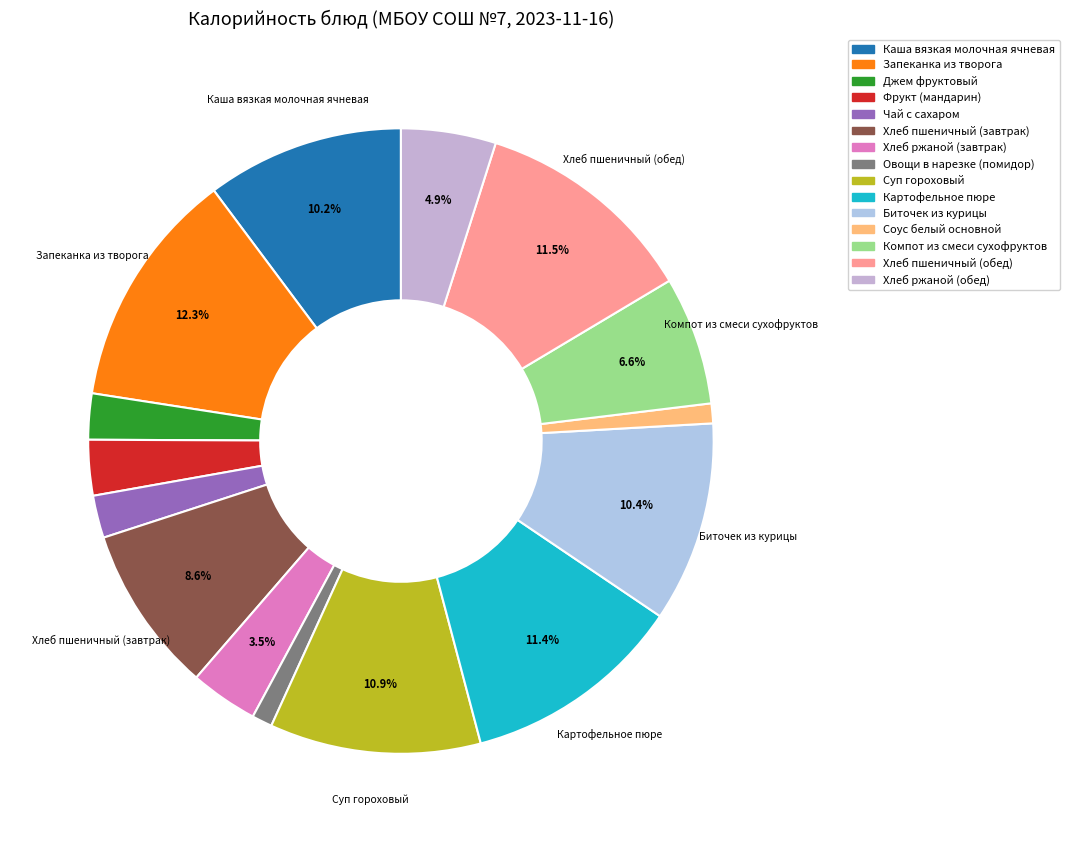

Which slice is the largest?

Запеканка из творога